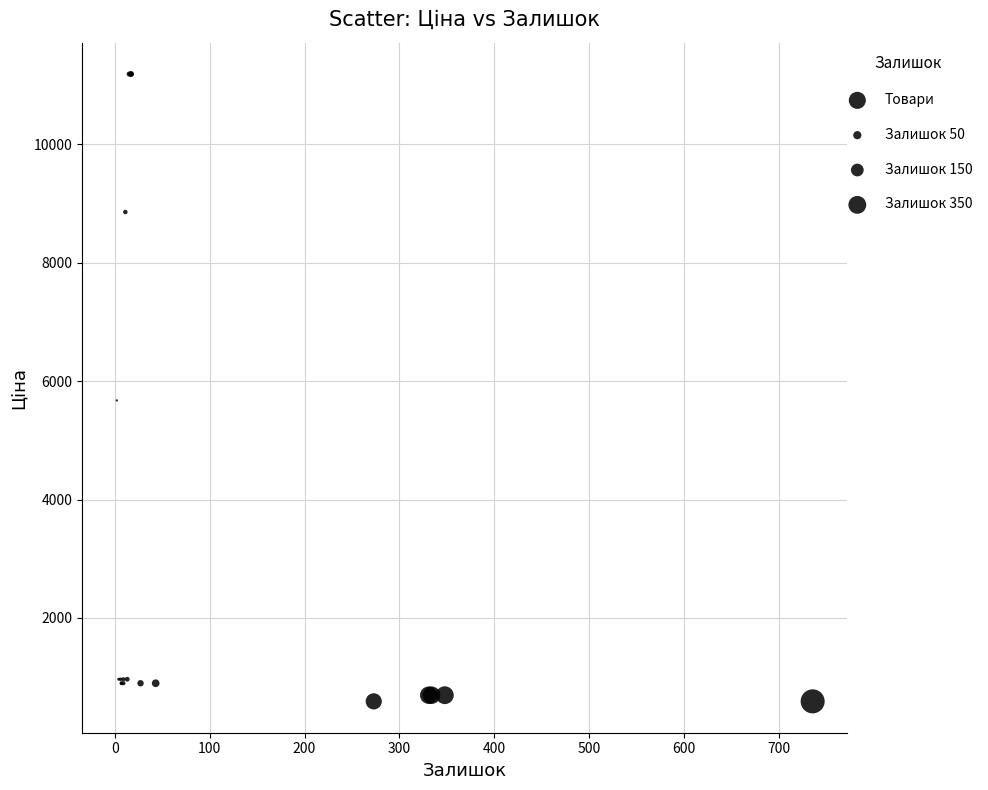

What Y value in the scatter plot is closest to 5889?

5673.8